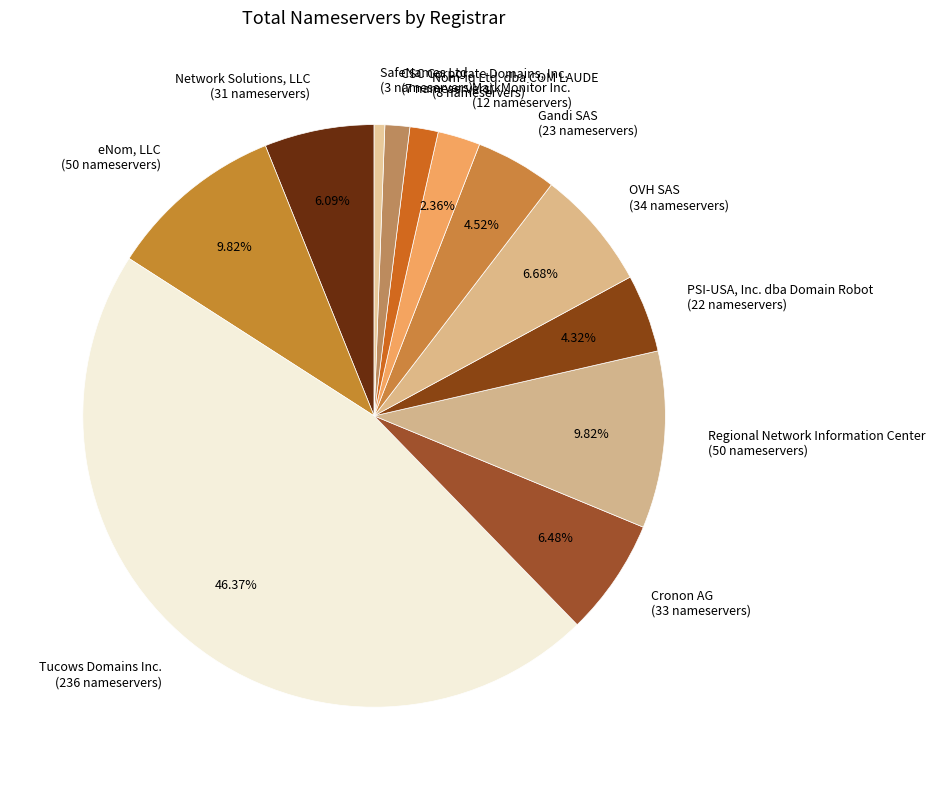

How many slices are in this pie chart?

12